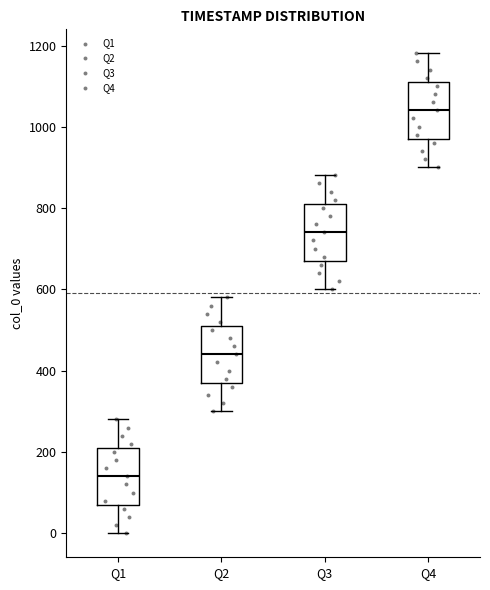

Which box's median line is the lowest?

Q1